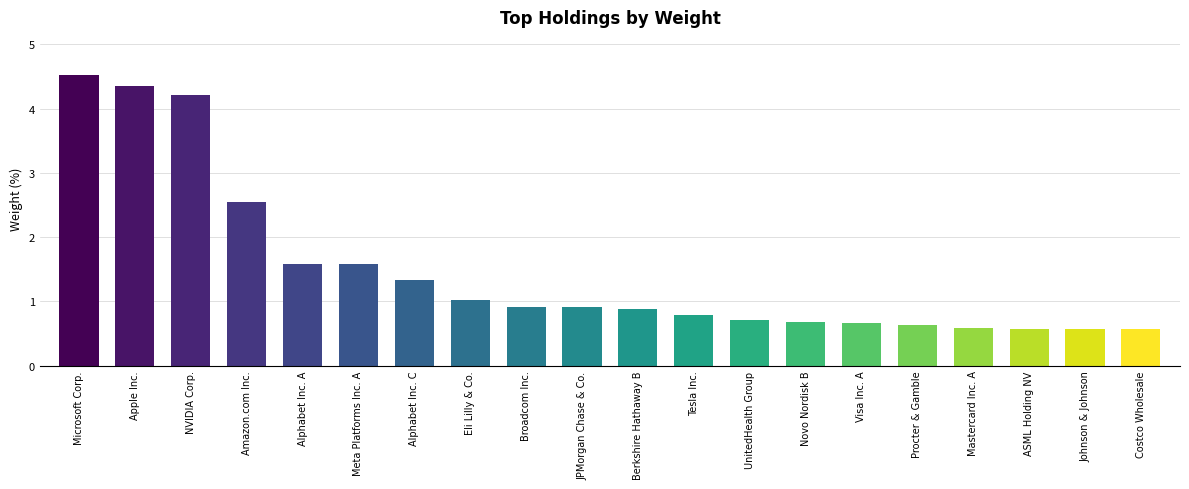

Reading left to right, extract all data points from this chart.

Microsoft Corp.=4.5	Apple Inc.=4.3	NVIDIA Corp.=4.2	Amazon.com Inc.=2.5	Alphabet Inc. A=1.6	Meta Platforms Inc. A=1.6	Alphabet Inc. C=1.3	Eli Lilly & Co.=1.0	Broadcom Inc.=0.9	JPMorgan Chase & Co.=0.9	Berkshire Hathaway B=0.9	Tesla Inc.=0.8	UnitedHealth Group=0.7	Novo Nordisk B=0.7	Visa Inc. A=0.7	Procter & Gamble=0.6	Mastercard Inc. A=0.6	ASML Holding NV=0.6	Johnson & Johnson=0.6	Costco Wholesale=0.6